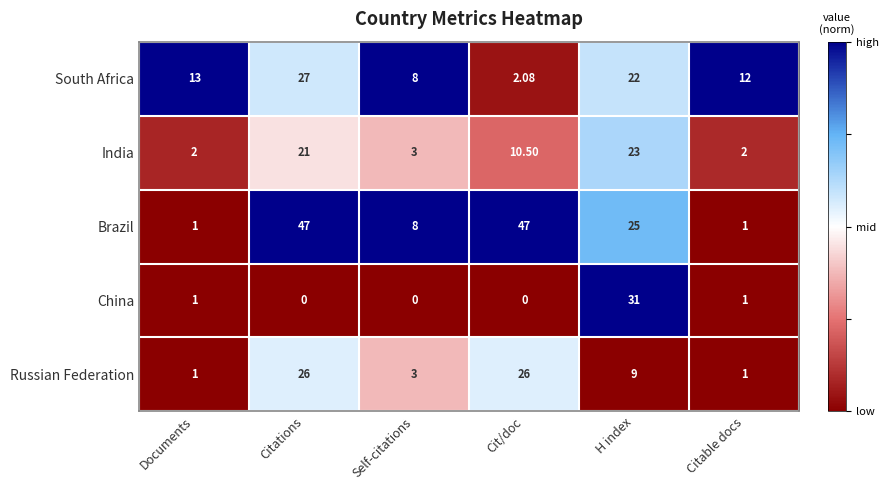

Is the value of Brazil at Cit/doc greater than the value of Russian Federation at H index?

Yes